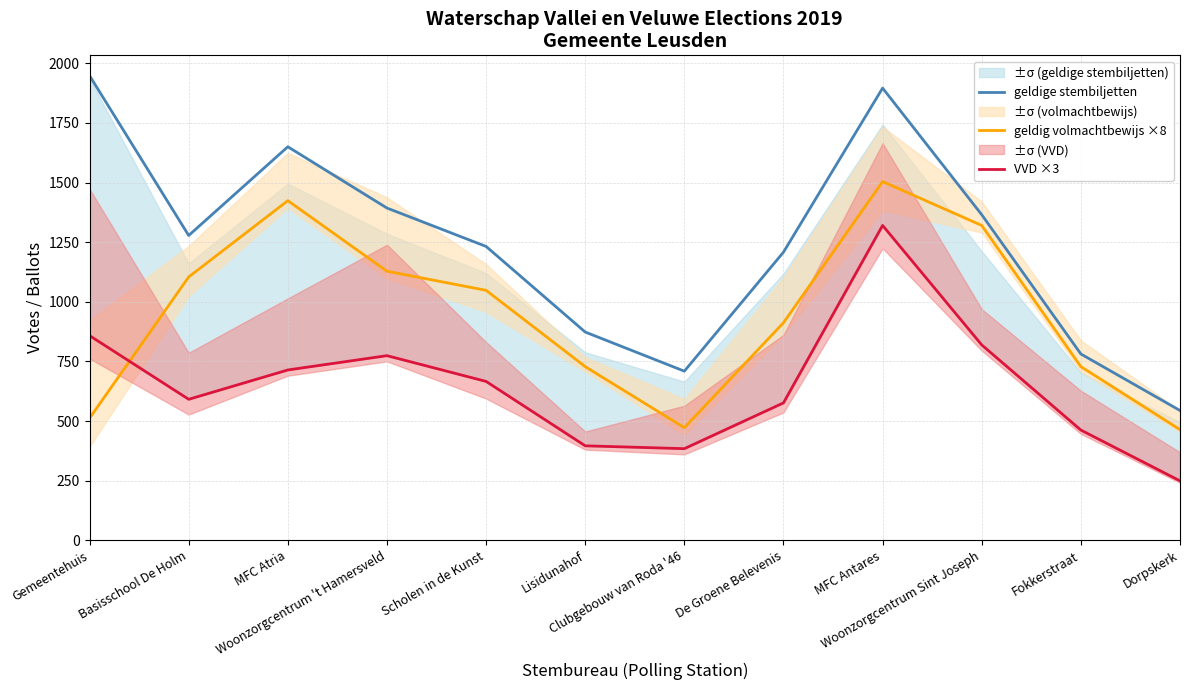

The VVD ×3 series shows 774 at Woonzorgcentrum 't Hamersveld. True or false?

True